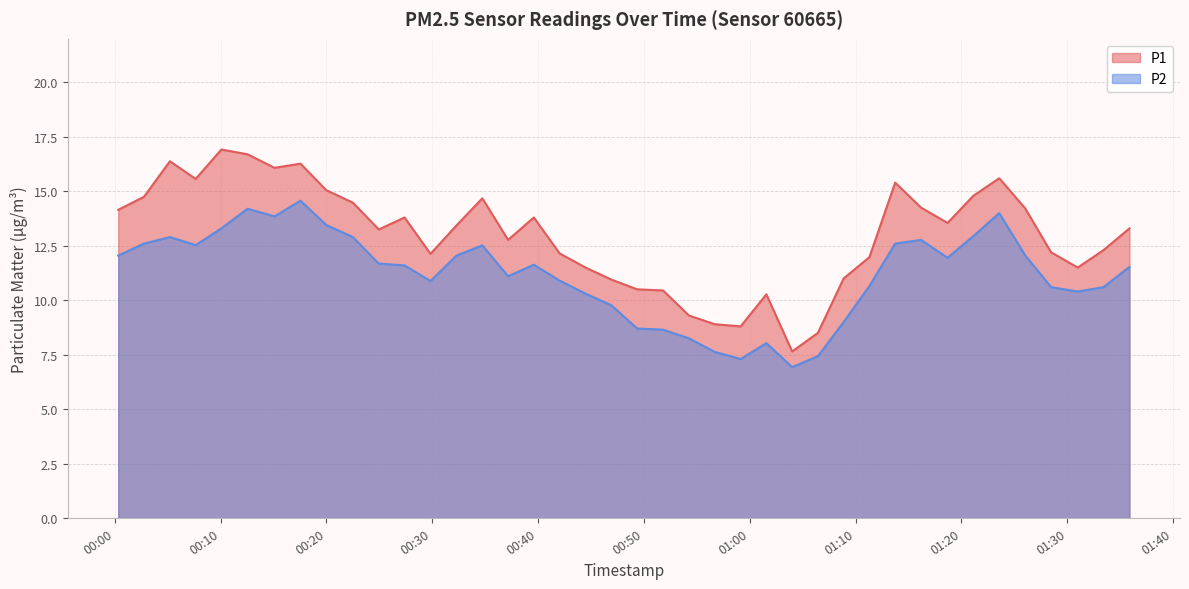

True or false: P1 has more than 0 points higher than both neighbors.

True